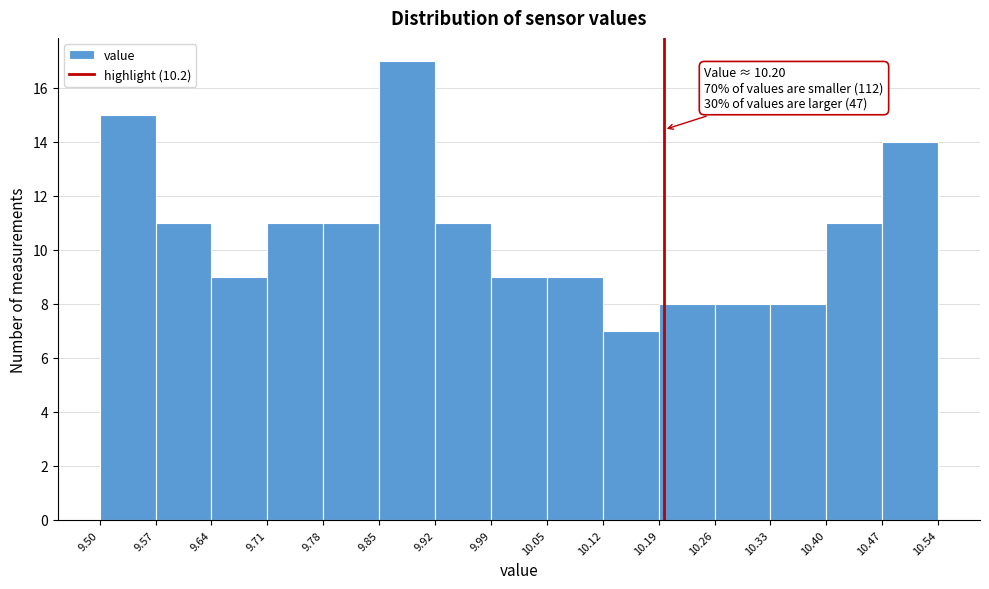

Which range on the x-axis has the tallest bar?

9.85 to 9.92